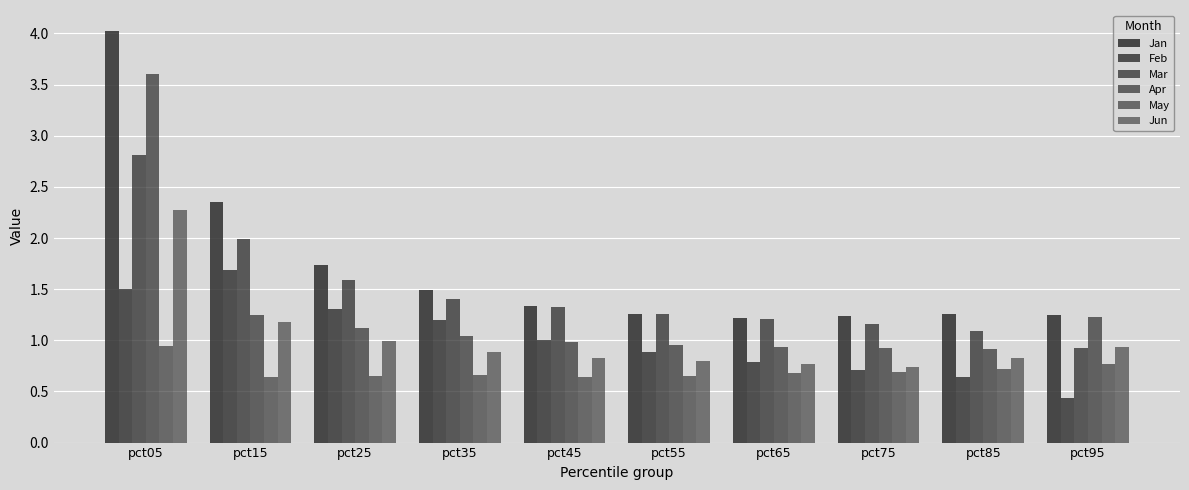

Reading left to right, what are all the values shown in this chart?

Jan: 4.0	2.4	1.7	1.5	1.3	1.3	1.2	1.2	1.3	1.2
Feb: 1.5	1.7	1.3	1.2	1.0	0.9	0.8	0.7	0.6	0.4
Mar: 2.8	2.0	1.6	1.4	1.3	1.3	1.2	1.2	1.1	0.9
Apr: 3.6	1.2	1.1	1.0	1.0	0.9	0.9	0.9	0.9	1.2
May: 0.9	0.6	0.7	0.7	0.6	0.7	0.7	0.7	0.7	0.8
Jun: 2.3	1.2	1.0	0.9	0.8	0.8	0.8	0.7	0.8	0.9